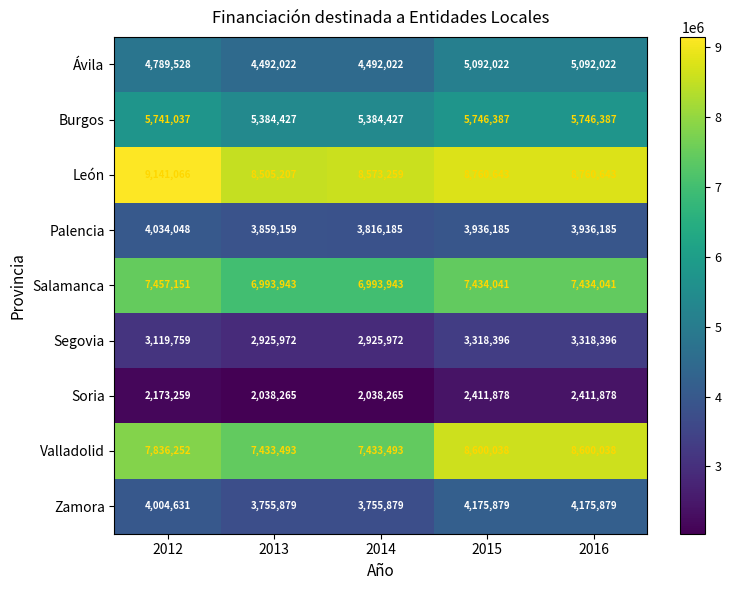

What is the sum of all Burgos values?

28002665